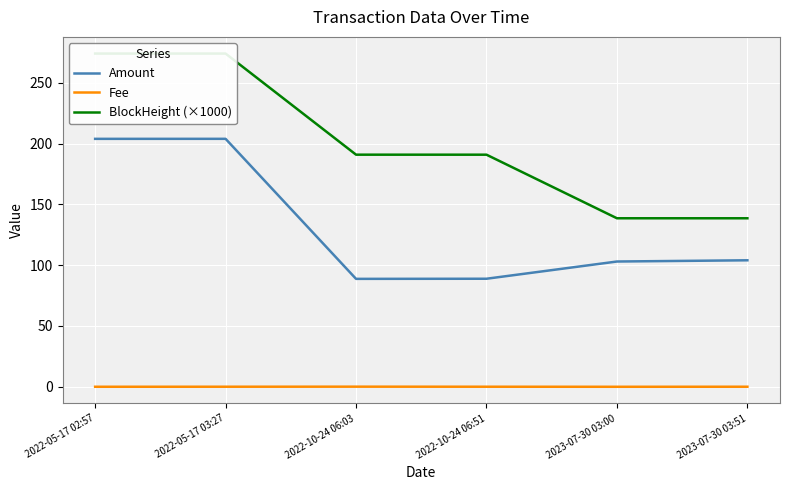

What is the difference between the highest and lowest values at 2022-10-24 06:03?

190.7